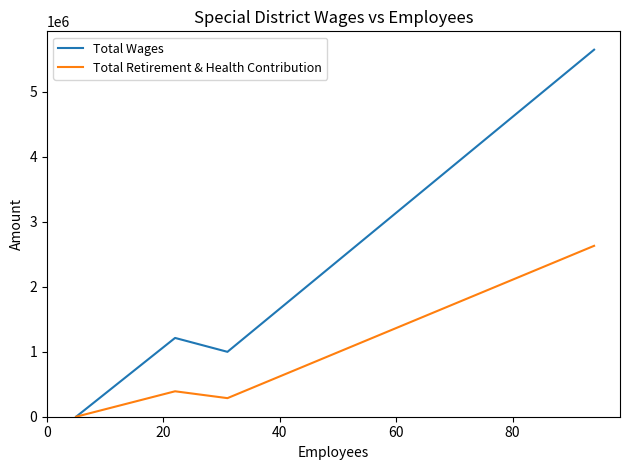

How many interior local peaks does the Total Retirement & Health Contribution series have?

1